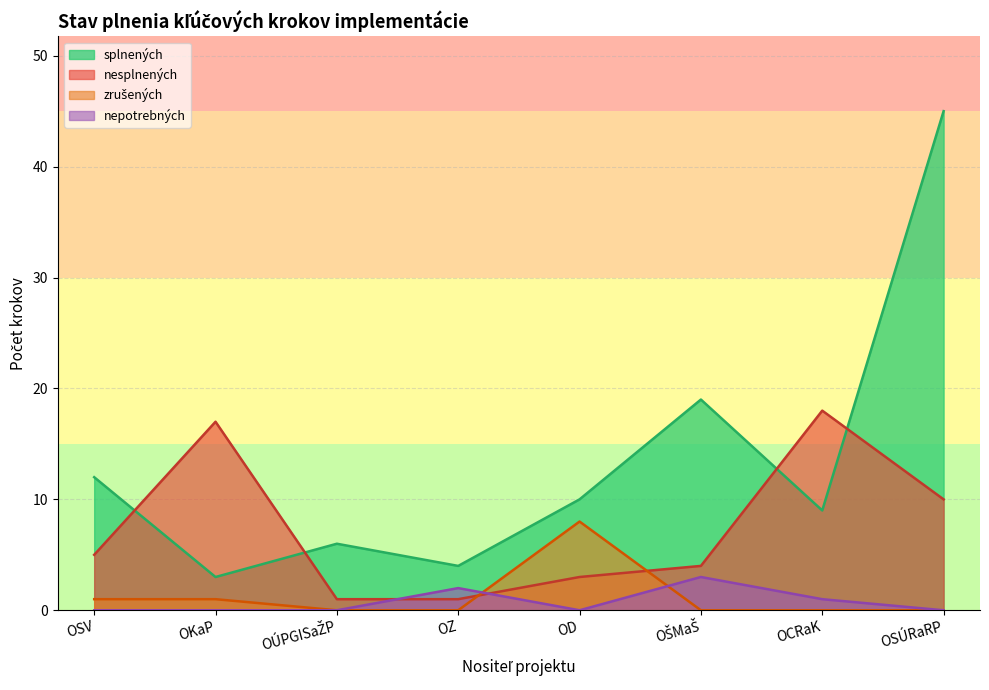

How many values in the splnených series are below 10?

4